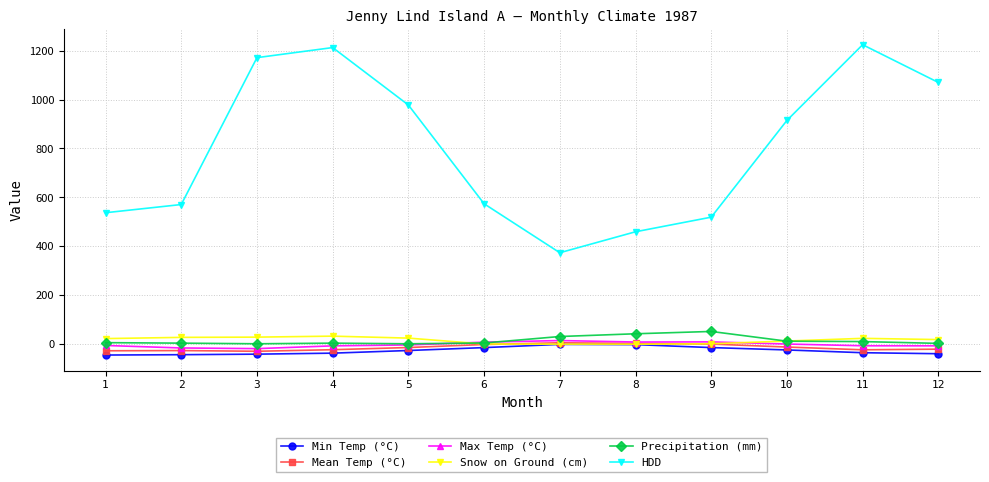

What is the difference between the highest and lowest values at 10?

938.1